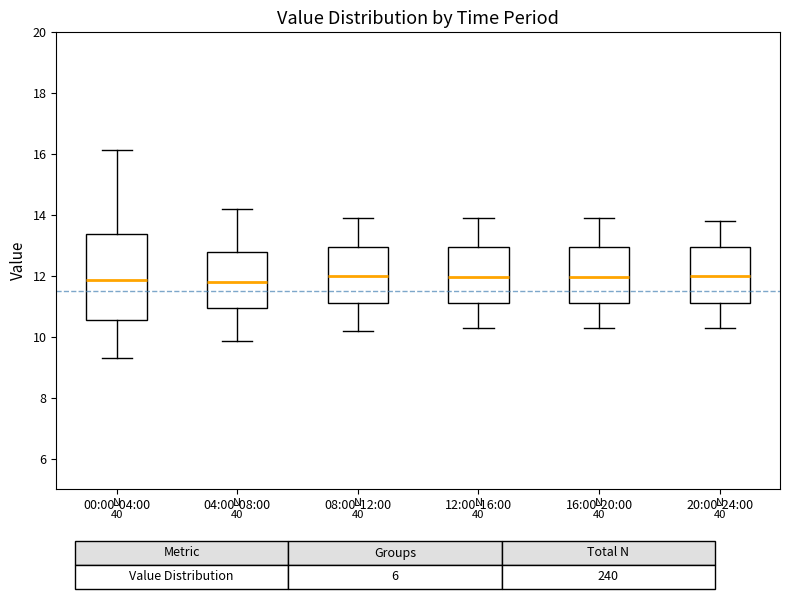

Where is the upper edge of the box for 08:00-12:00 on the y-axis? The values are not printed on the chart, so give them approximately, as read against the axis.

13.0